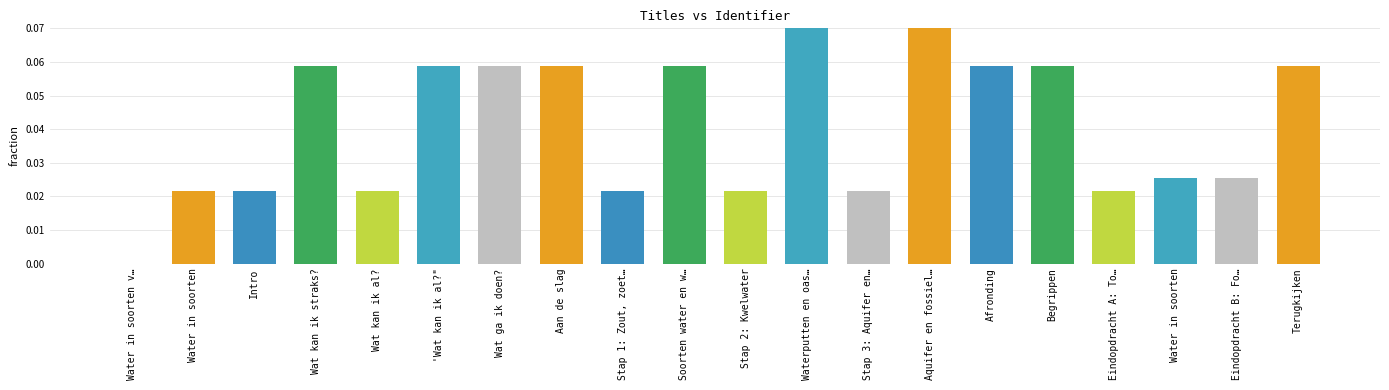

The chart shows a value of 0.1 at Soorten water en w…. True or false?

True